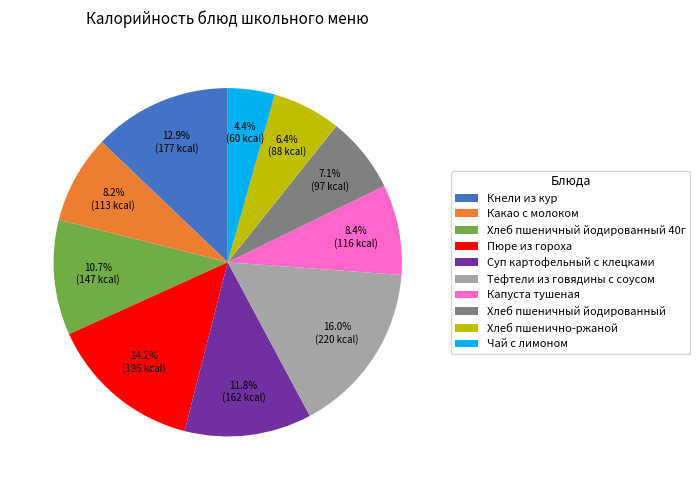

What is the total percentage of Суп картофельный с клецками and Хлеб пшенично-ржаной?

18.2%